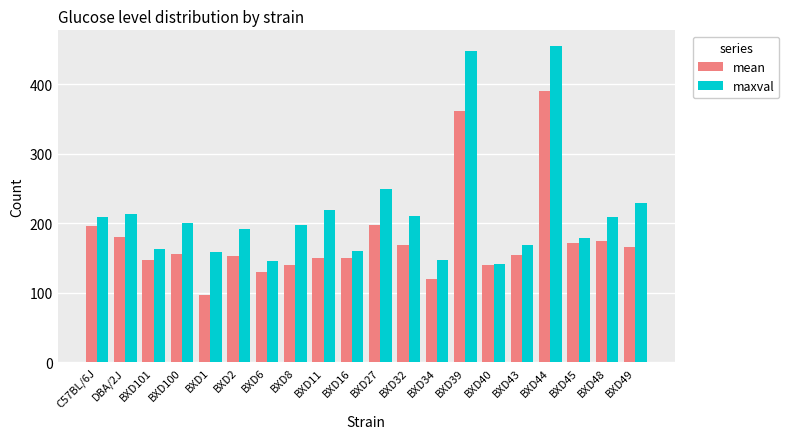

How many data points in maxval are less than 200?

10